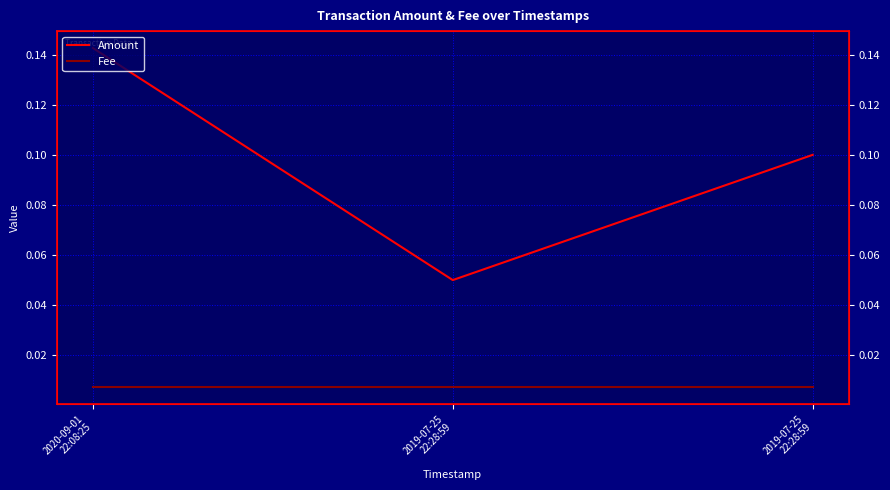

What is the maximum value shown in the chart?

0.1